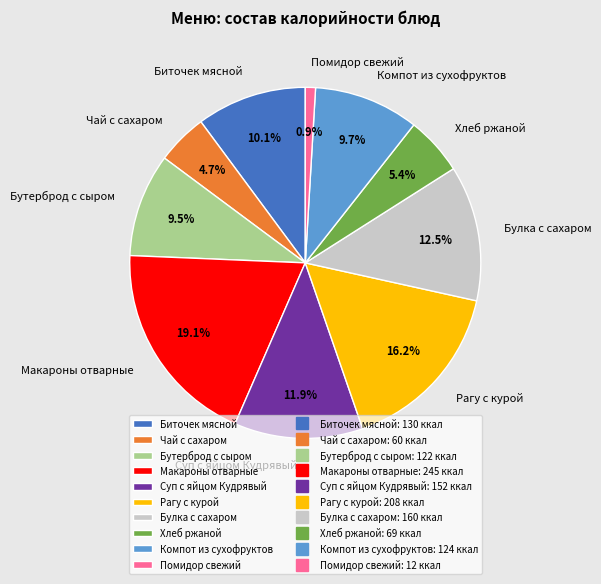

To the nearest percent, what percentage of the pie is Помидор свежий?

1%